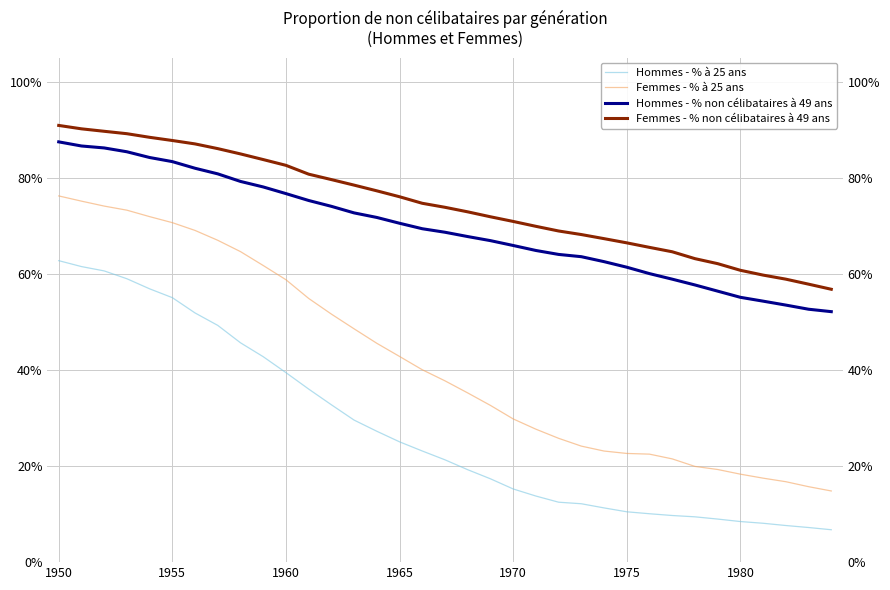

True or false: Hommes - % non célibataires à 49 ans and Femmes - % à 25 ans cross at least once.

False